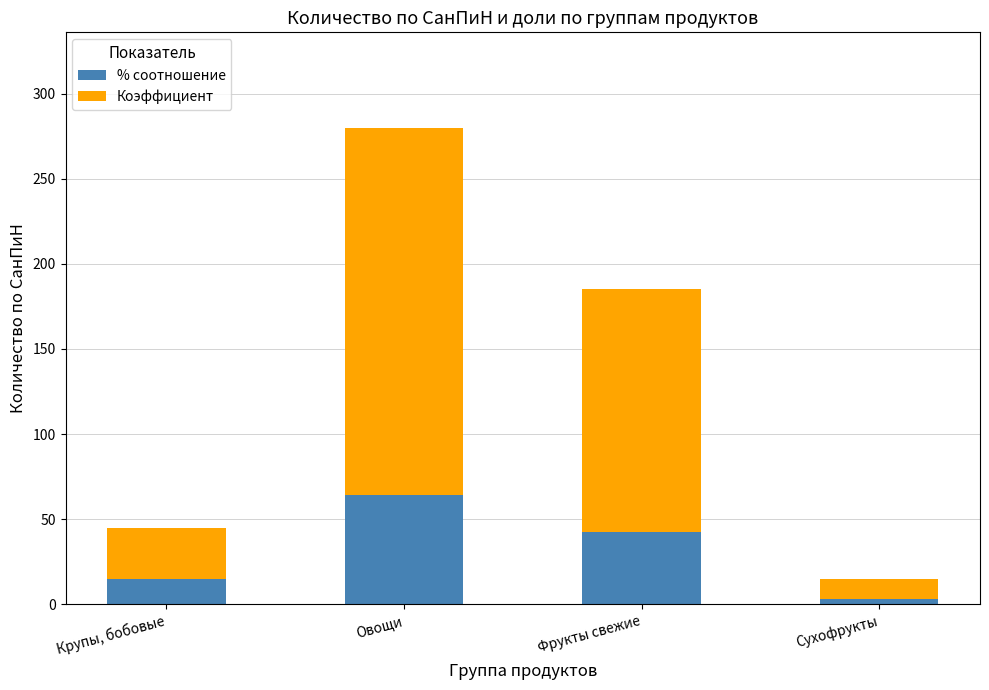

What is the average value of the % соотношение series?

31.2